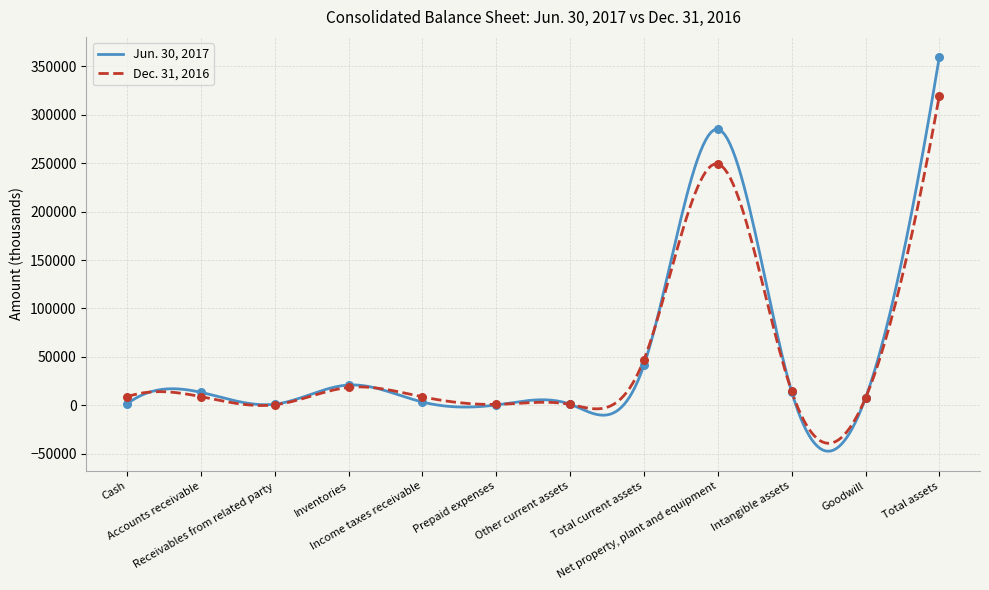

What are all the series names shown in the legend?

Jun. 30, 2017, Dec. 31, 2016